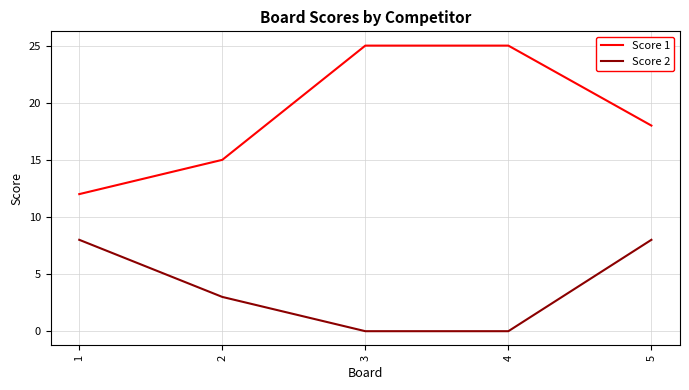

Rank the series at 3 from highest to lowest value.

Score 1, Score 2